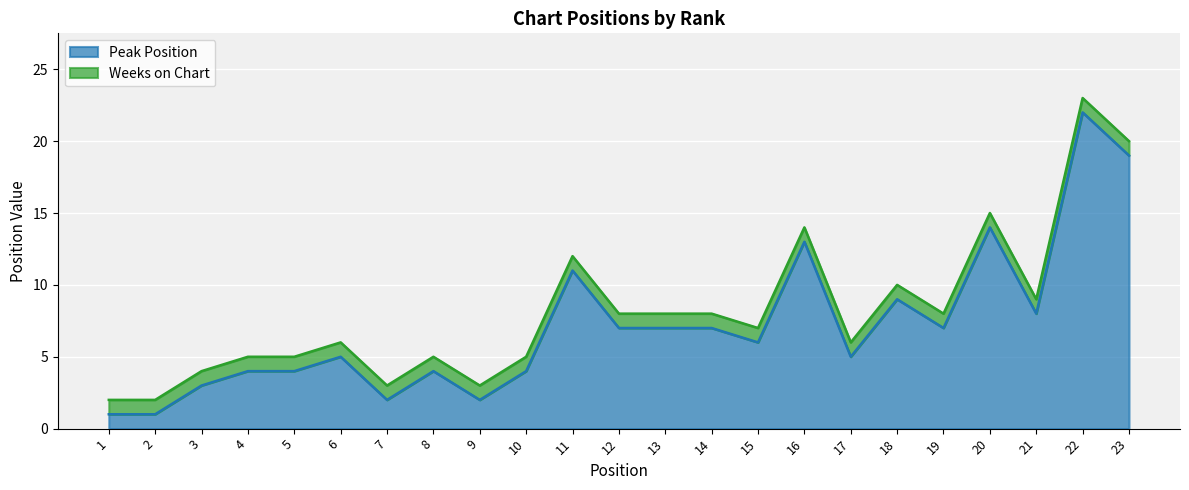

Between 8 and 2, which is larger?

8